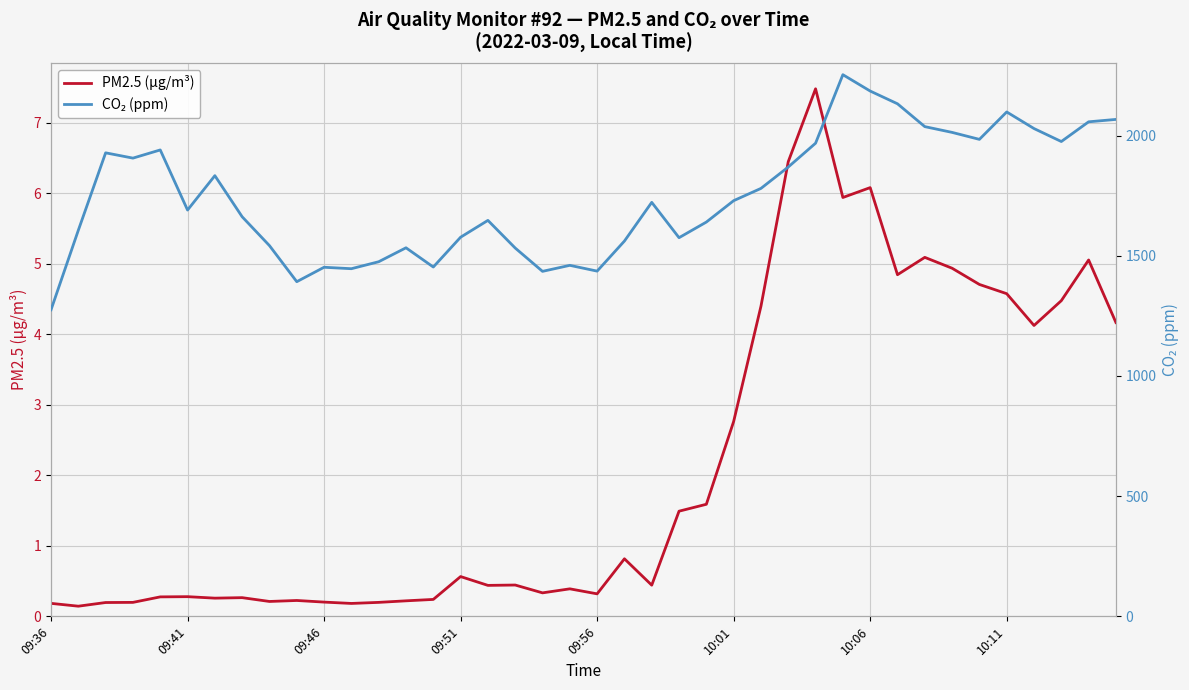

At which label does CO₂ (ppm) reach its minimum?

09:36